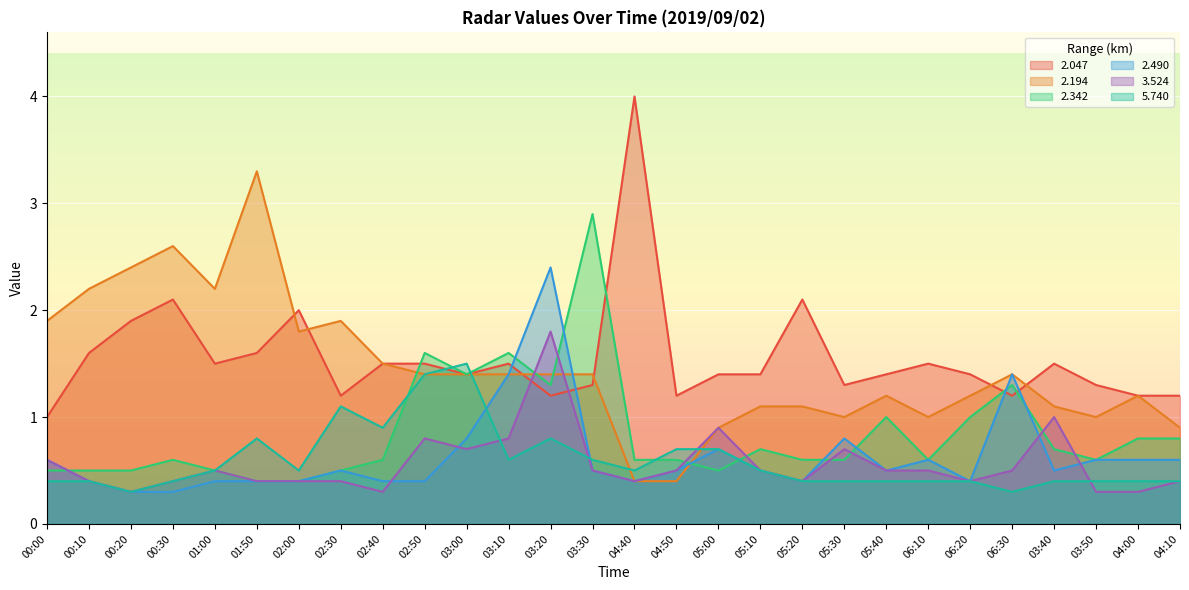

What is the minimum value shown in the chart?

0.3